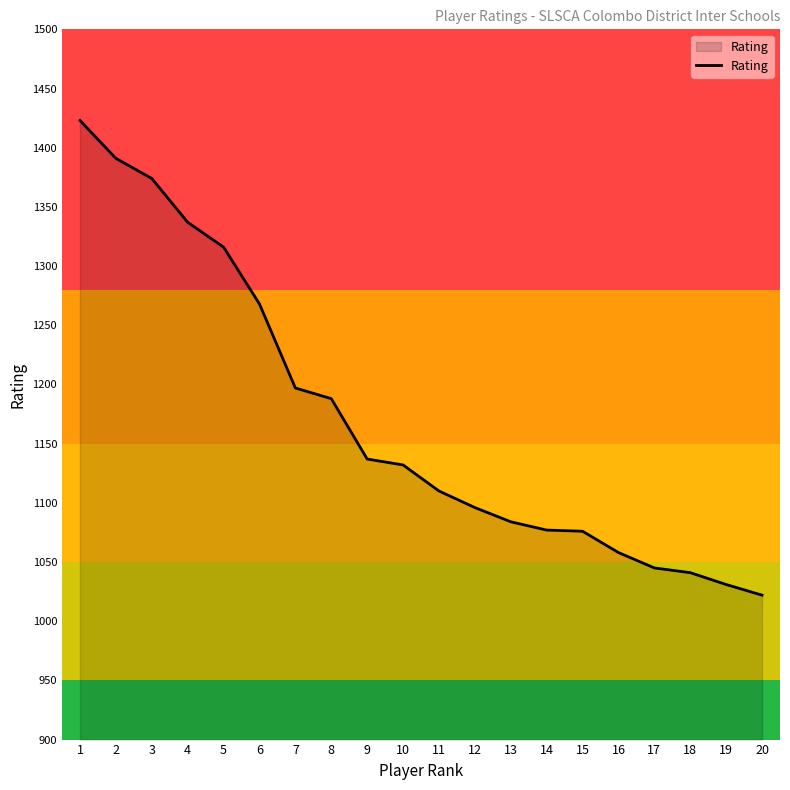

How many lines are shown in the chart?

1